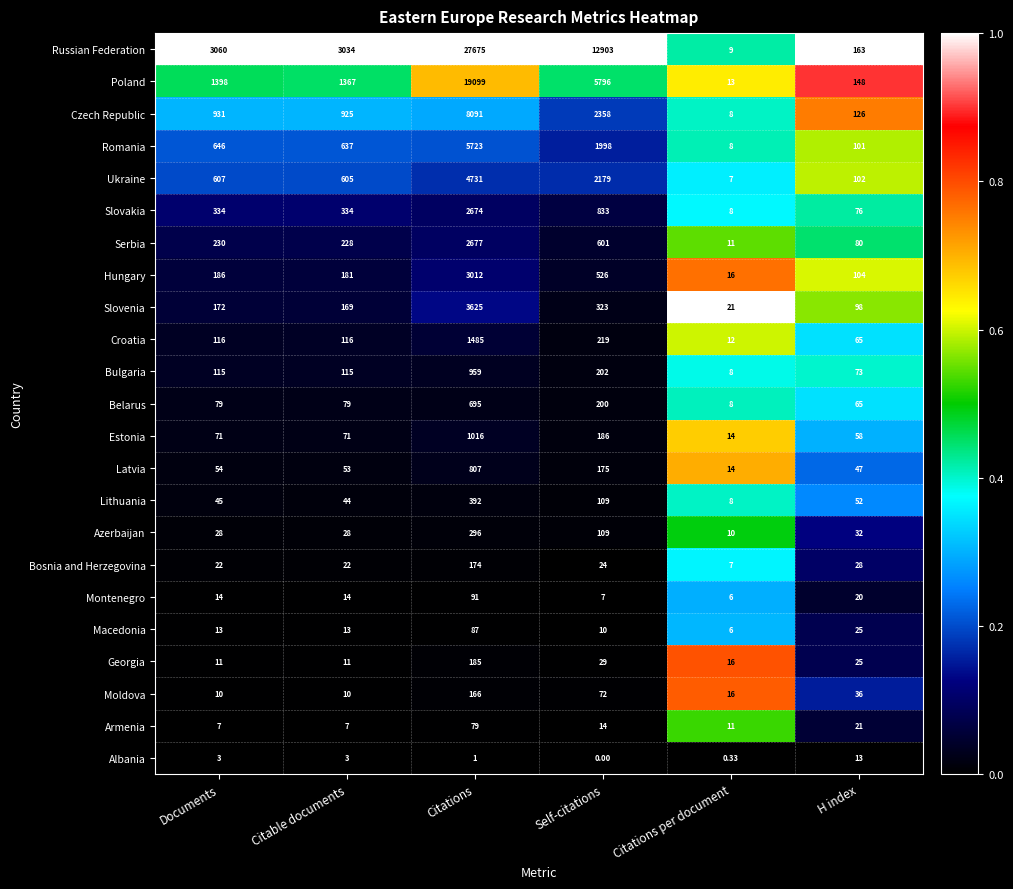

At Citations, list the series in order from smallest to largest.

Albania, Armenia, Macedonia, Montenegro, Moldova, Bosnia and Herzegovina, Georgia, Azerbaijan, Lithuania, Belarus, Latvia, Bulgaria, Estonia, Croatia, Slovakia, Serbia, Hungary, Slovenia, Ukraine, Romania, Czech Republic, Poland, Russian Federation